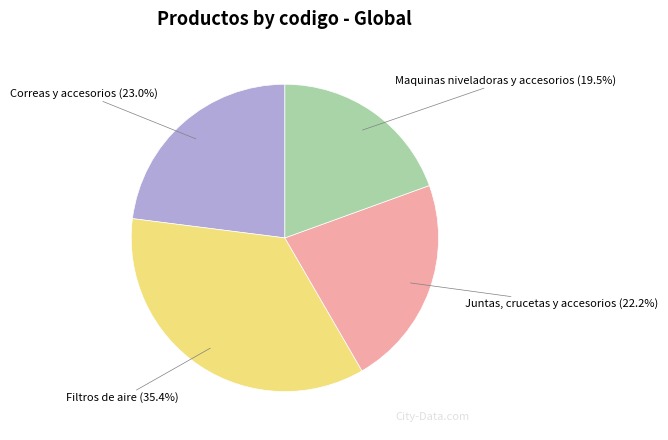

Rank the categories by value from highest to lowest.

Filtros de aire, Correas y accesorios, Juntas, crucetas y accesorios, Maquinas niveladoras y accesorios